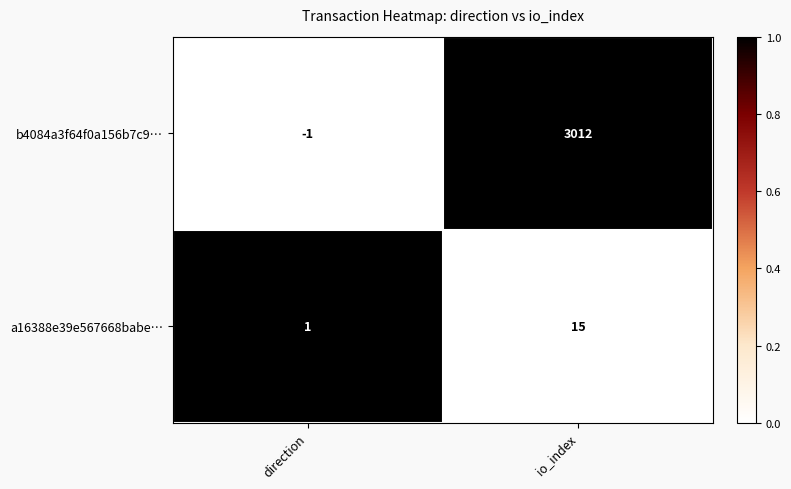

The value of a16388e39e567668babe… at io_index is 15. True or false?

True